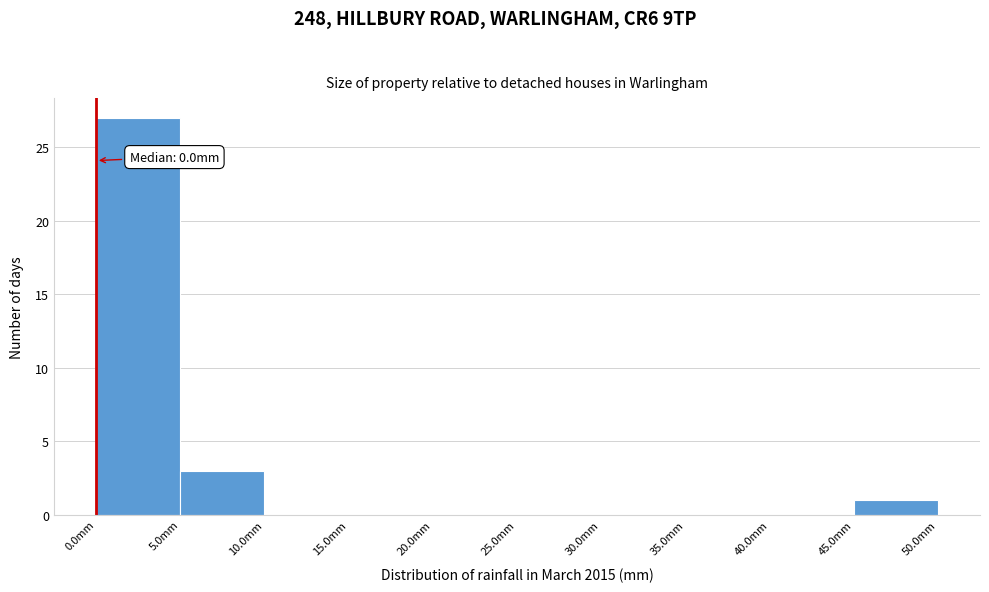

Over which range of the x-axis is the bar tallest?

0 to 5